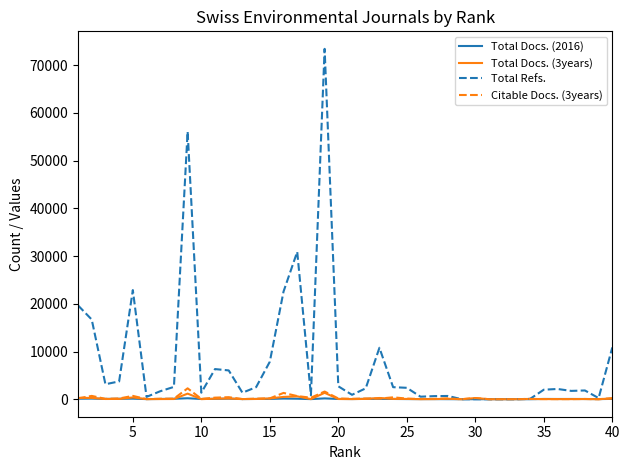

What is the average value of the Total Refs. series?

8062